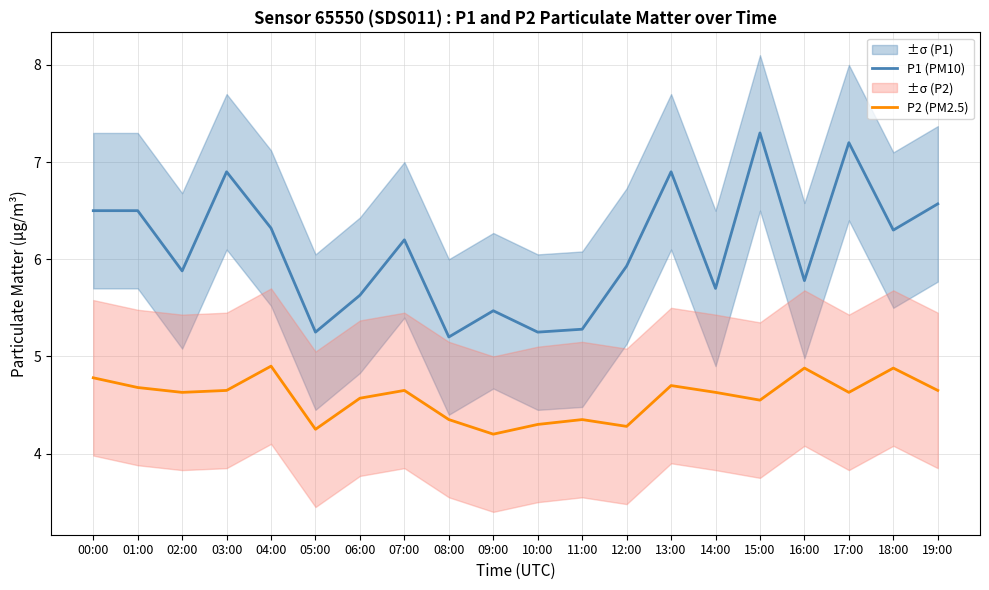

Between 04:00 and 10:00, which is larger?

04:00